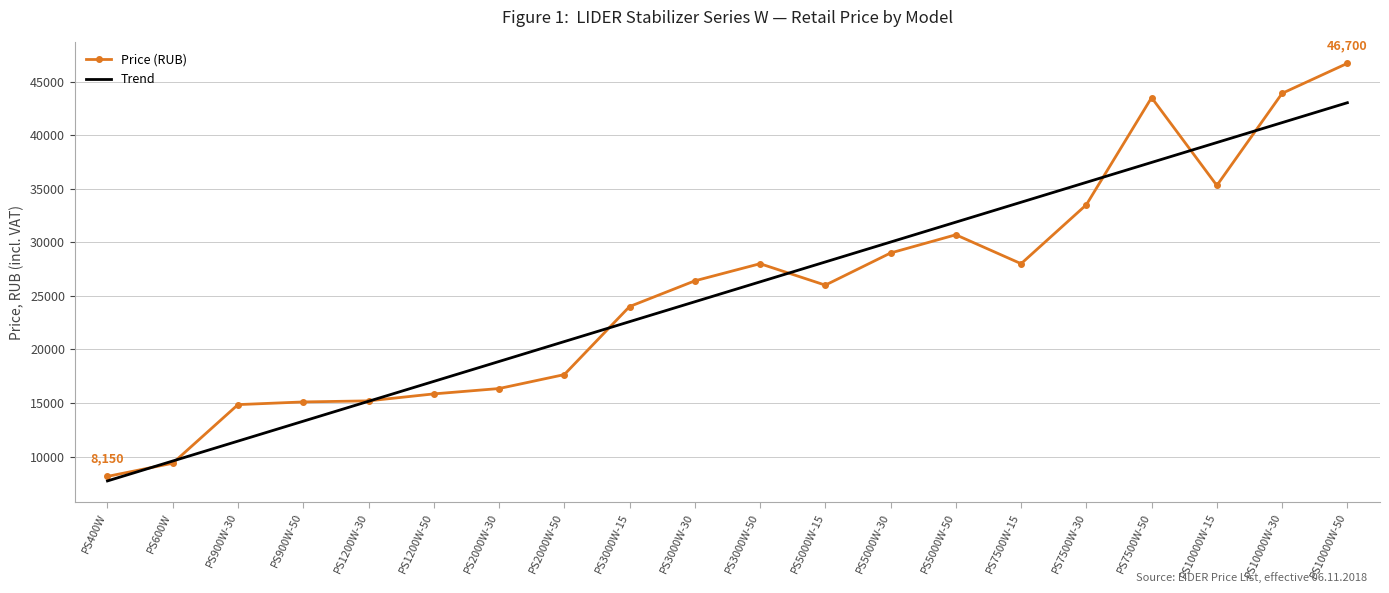

List the labels in order of Trend value, smallest first.

PS400W, PS600W, PS900W-30, PS900W-50, PS1200W-30, PS1200W-50, PS2000W-30, PS2000W-50, PS3000W-15, PS3000W-30, PS3000W-50, PS5000W-15, PS5000W-30, PS5000W-50, PS7500W-15, PS7500W-30, PS7500W-50, PS10000W-15, PS10000W-30, PS10000W-50